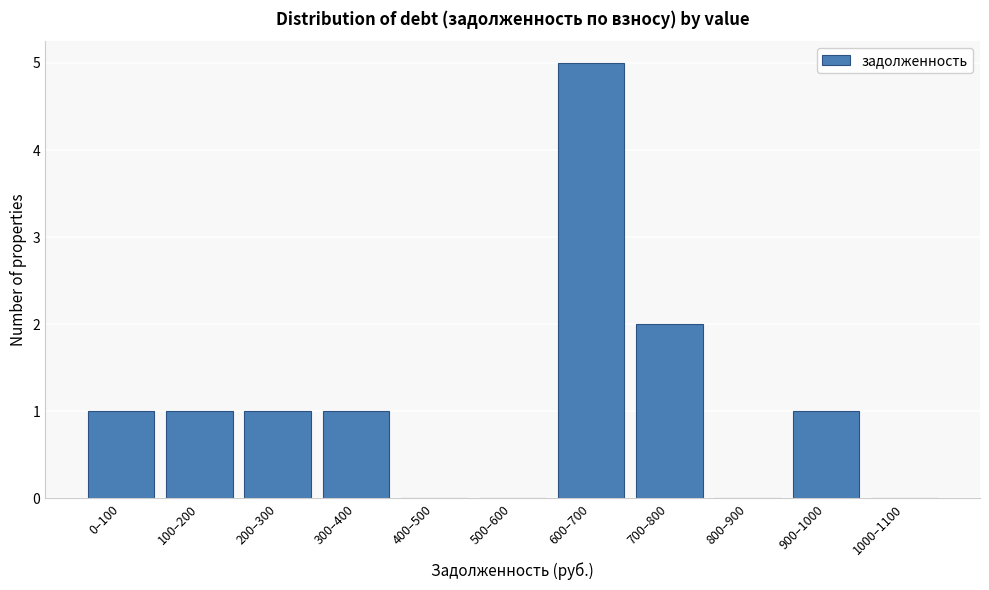

Reading right to left, what are all the values shown in this chart?

1000–1100=0	900–1000=1	800–900=0	700–800=2	600–700=5	500–600=0	400–500=0	300–400=1	200–300=1	100–200=1	0–100=1